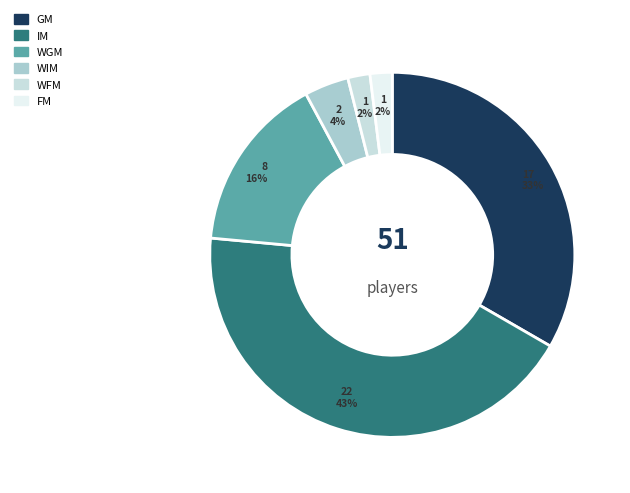

Approximately how many times larger is the value at WIM compared to IM?

0.1